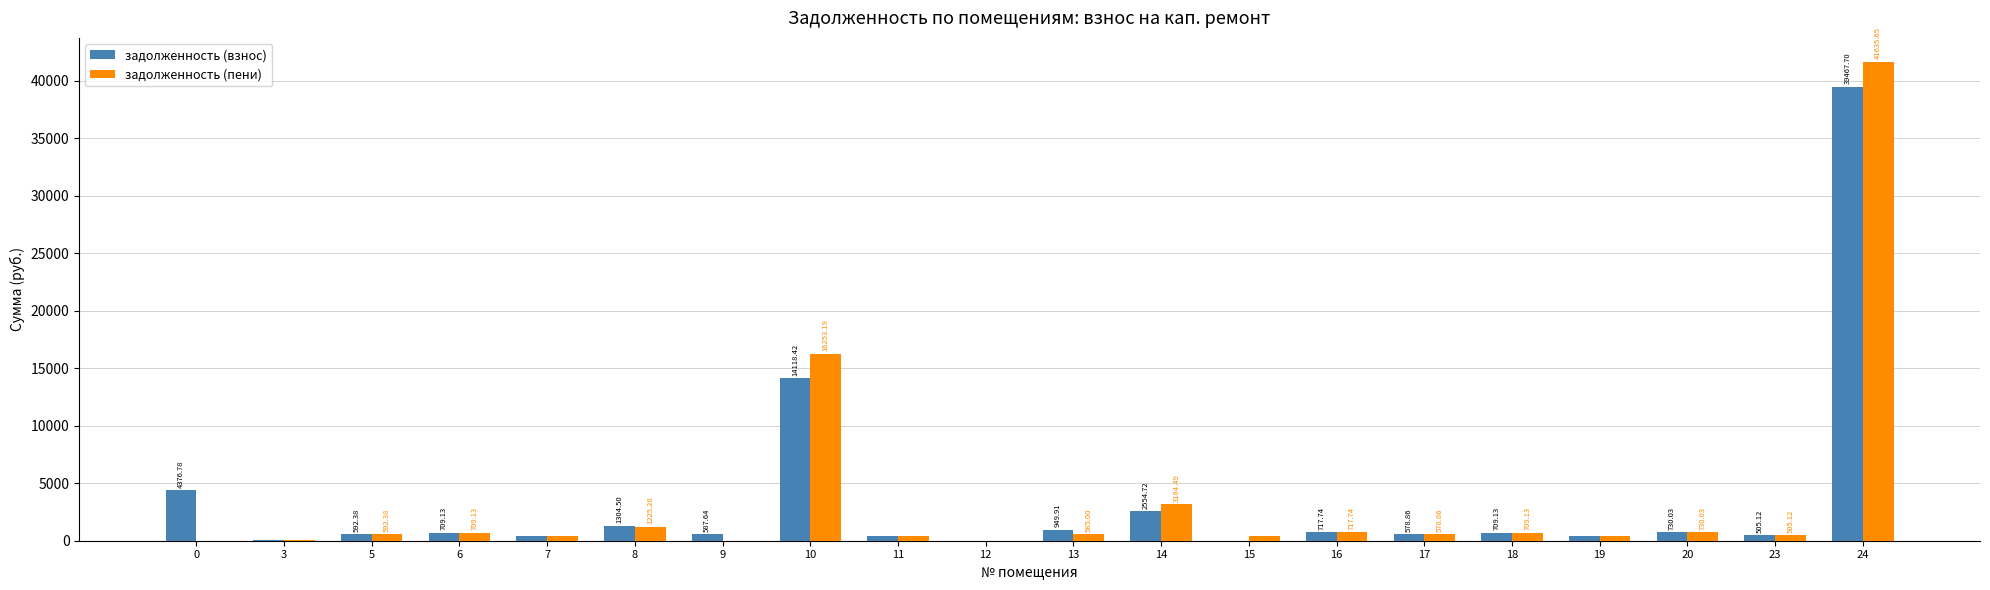

Are the bars horizontal?

No